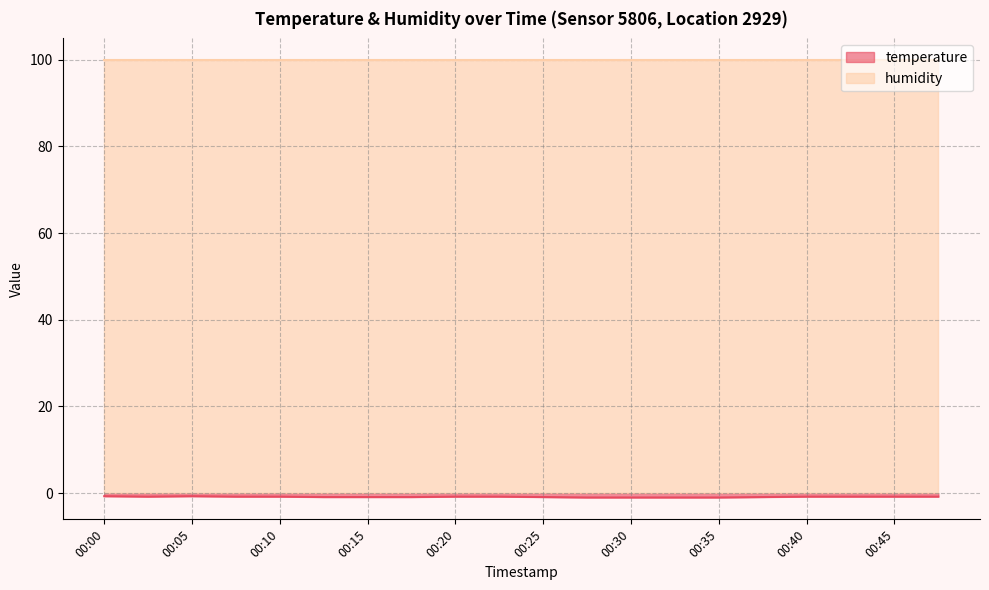

List the labels in order of value, largest first.

00:00, 00:05, 00:03, 00:08, 00:10, 00:20, 00:22, 00:40, 00:42, 00:45, 00:47, 00:13, 00:15, 00:17, 00:25, 00:37, 00:27, 00:30, 00:32, 00:35